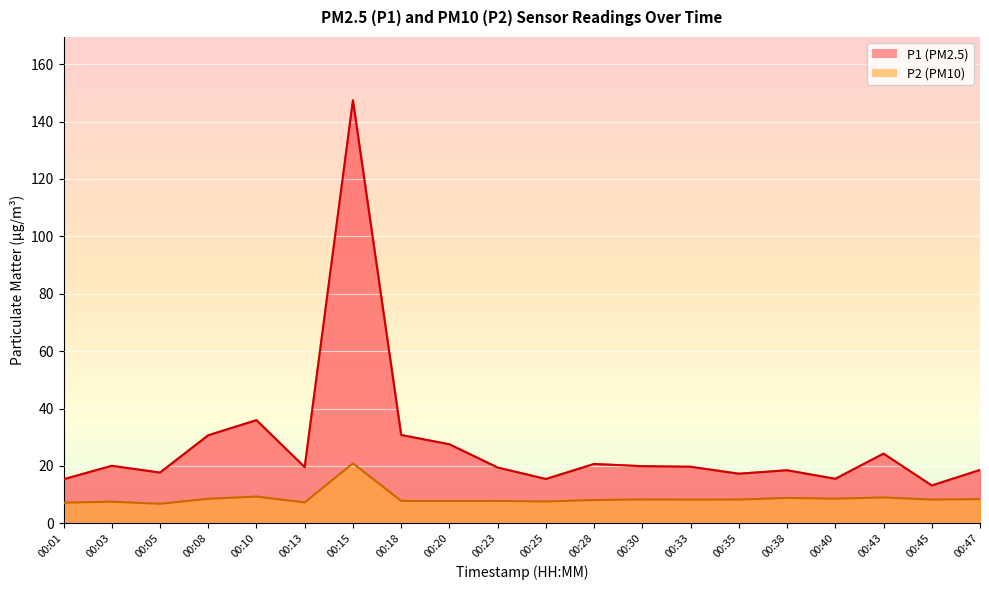

Which category has the highest value in the P2 series?

00:15